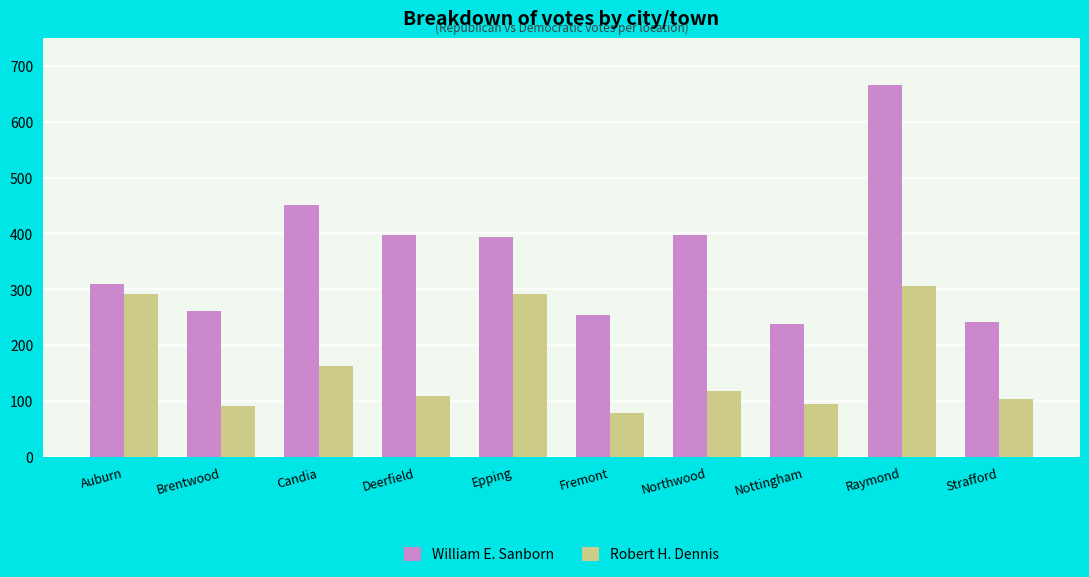

How many distinct data groups are displayed?

2